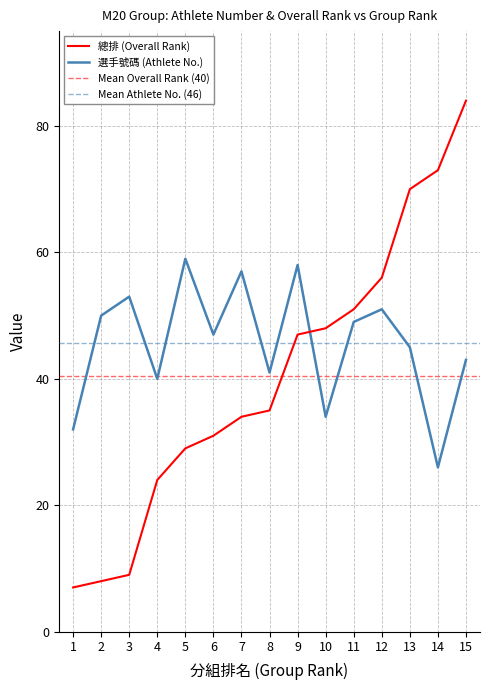

Which series has the widest spread of values?

總排